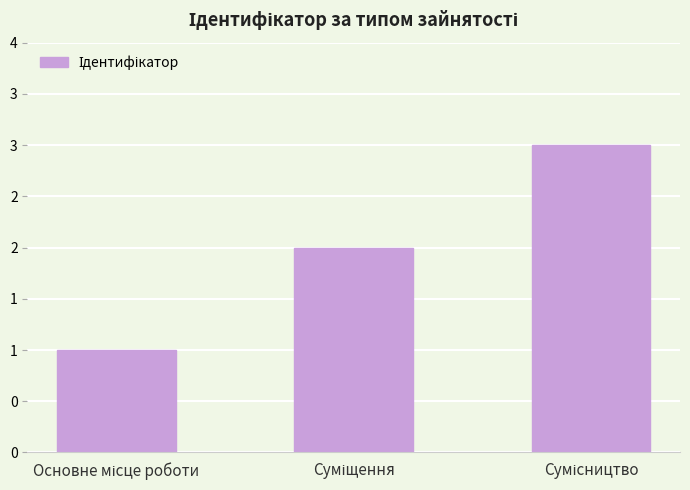

Does the chart contain any negative values?

No